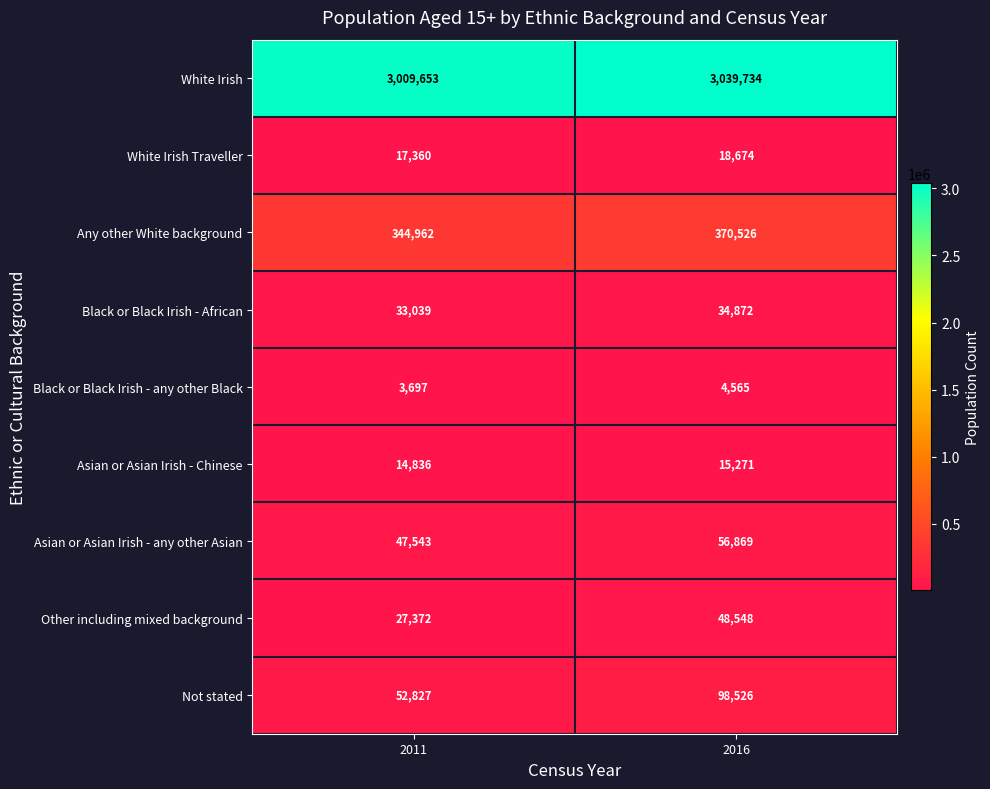

Which series changed the most between 2011 and 2016?

Not stated